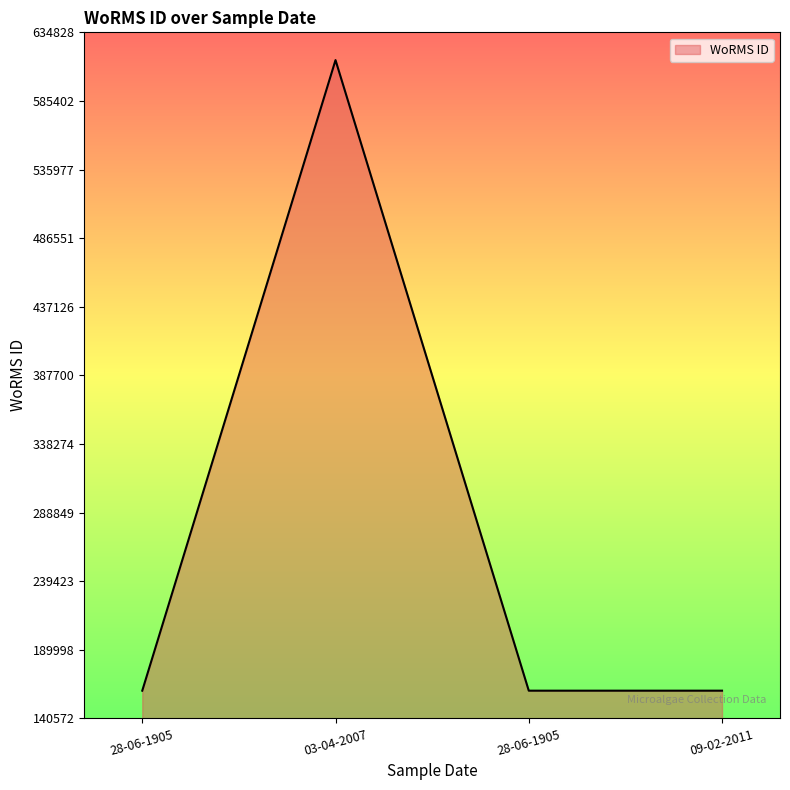

How many values exceed 160572?

1